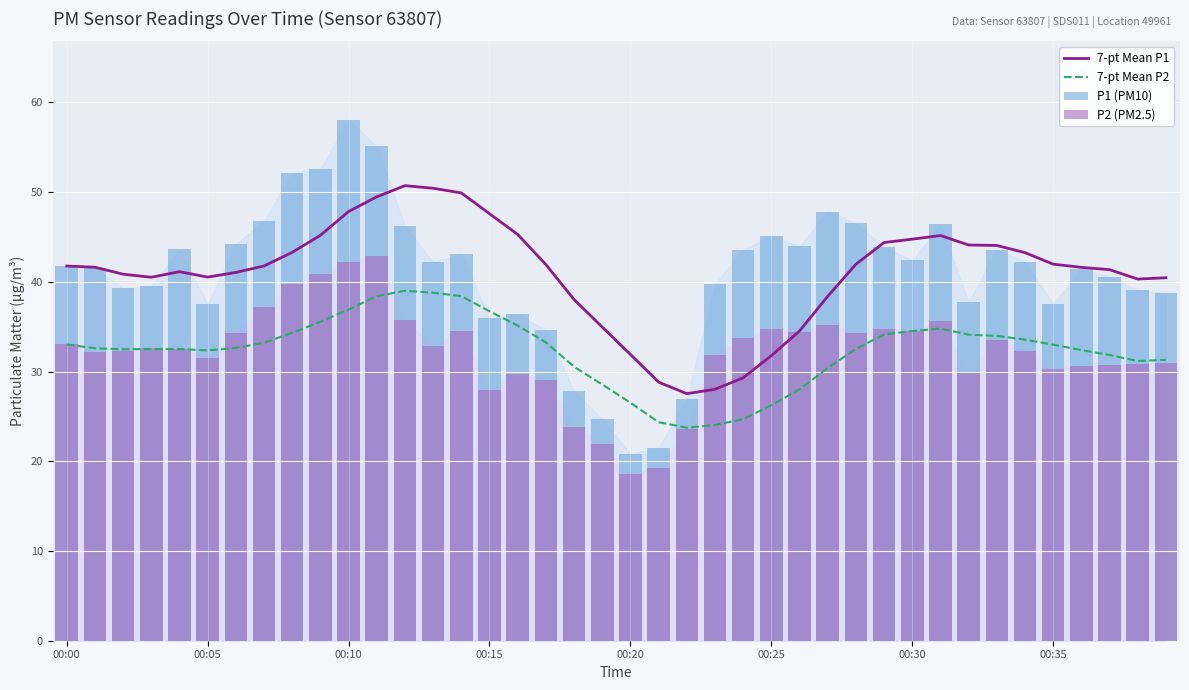

What is the total value across all series at 12?

171.7